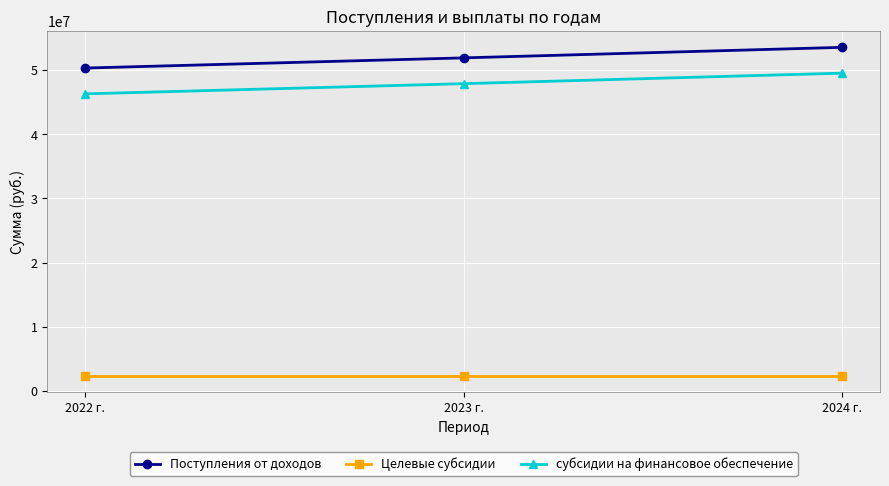

What is the difference between the highest and lowest values at 2023 г.?

49479079.6